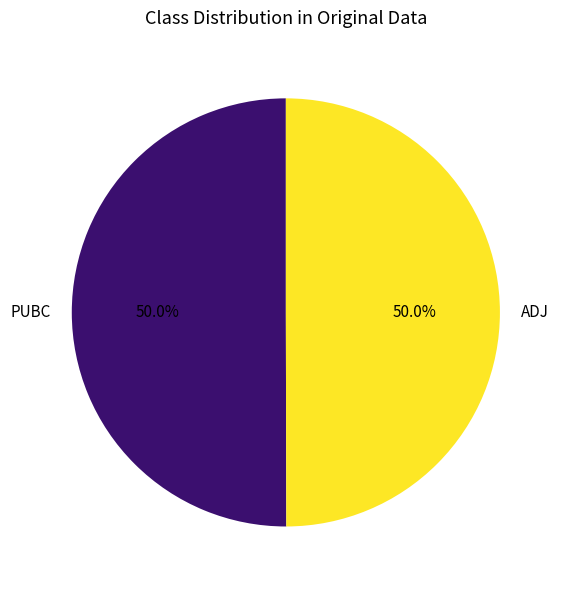

Combined, do ADJ and PUBC account for over 50%?

Yes